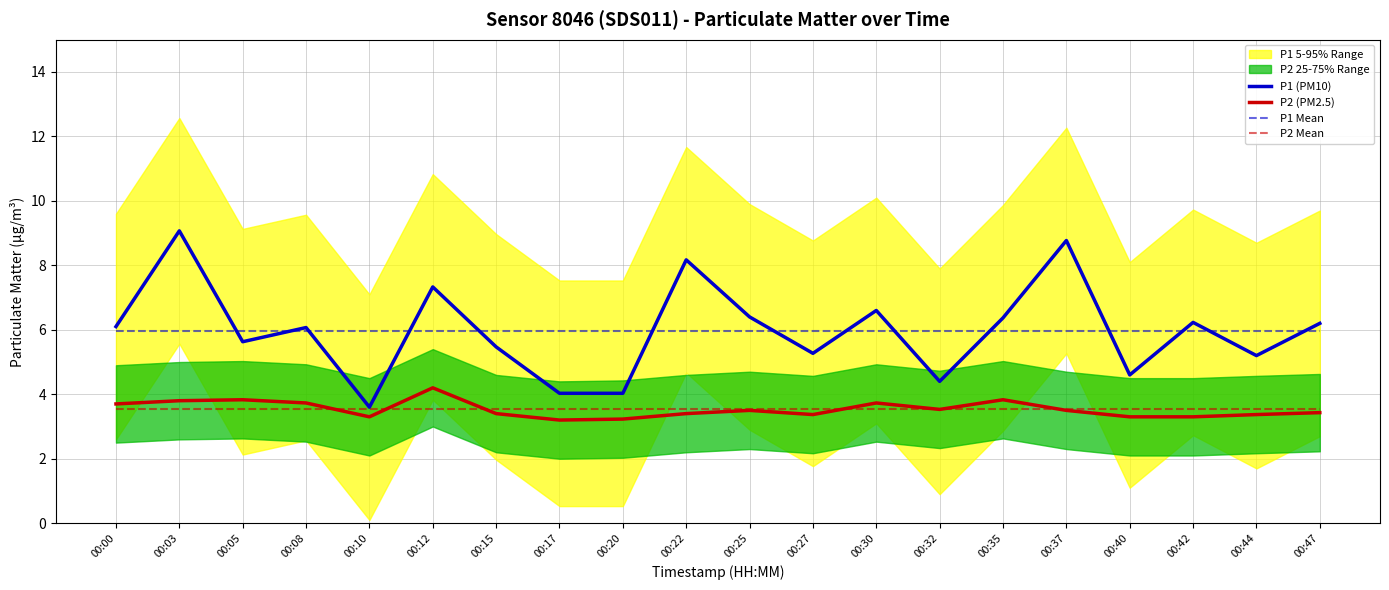

Which series has the largest total across all categories?

P1 (PM10)